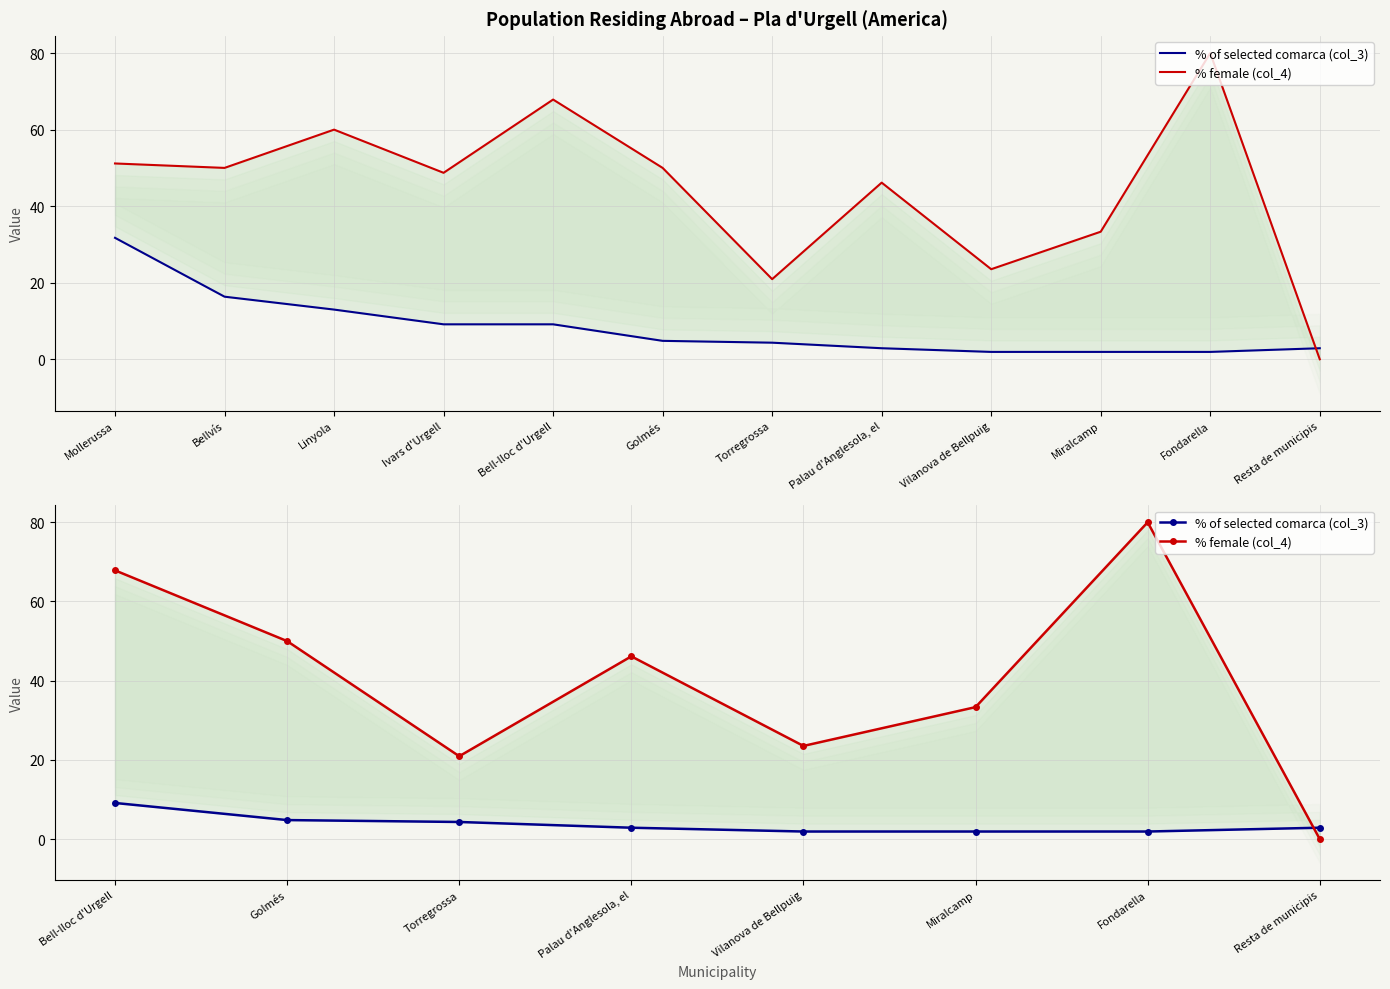

Does the chart have visible grid lines?

Yes